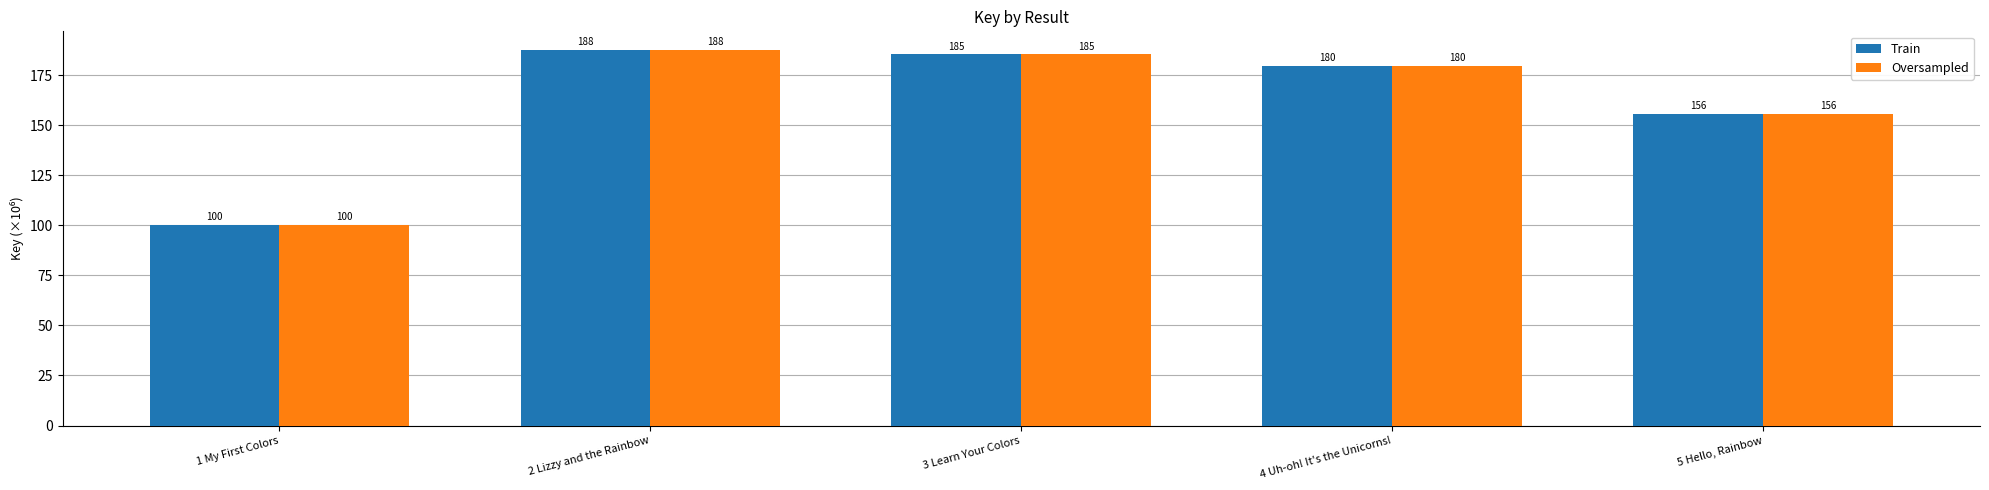

Which label corresponds to the smallest value in the chart?

1 My First Colors